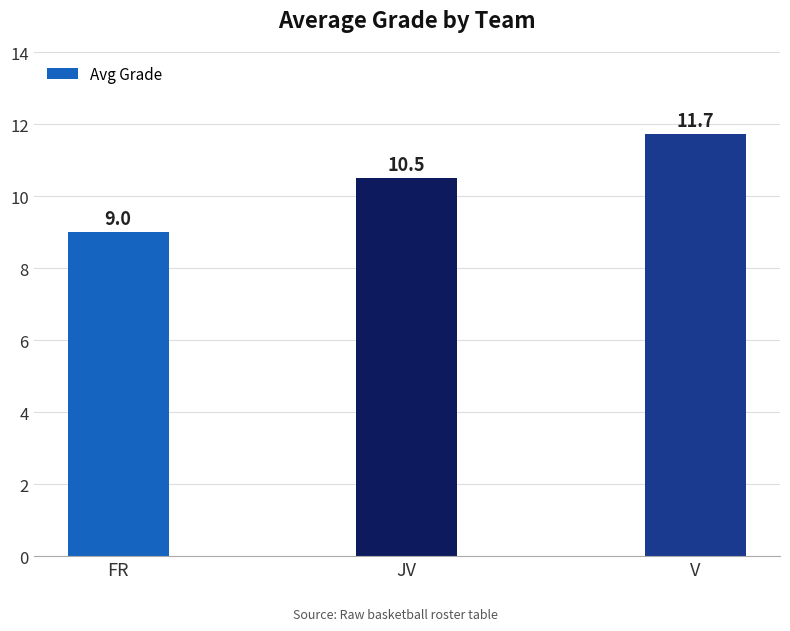

How many series are shown in this chart?

1